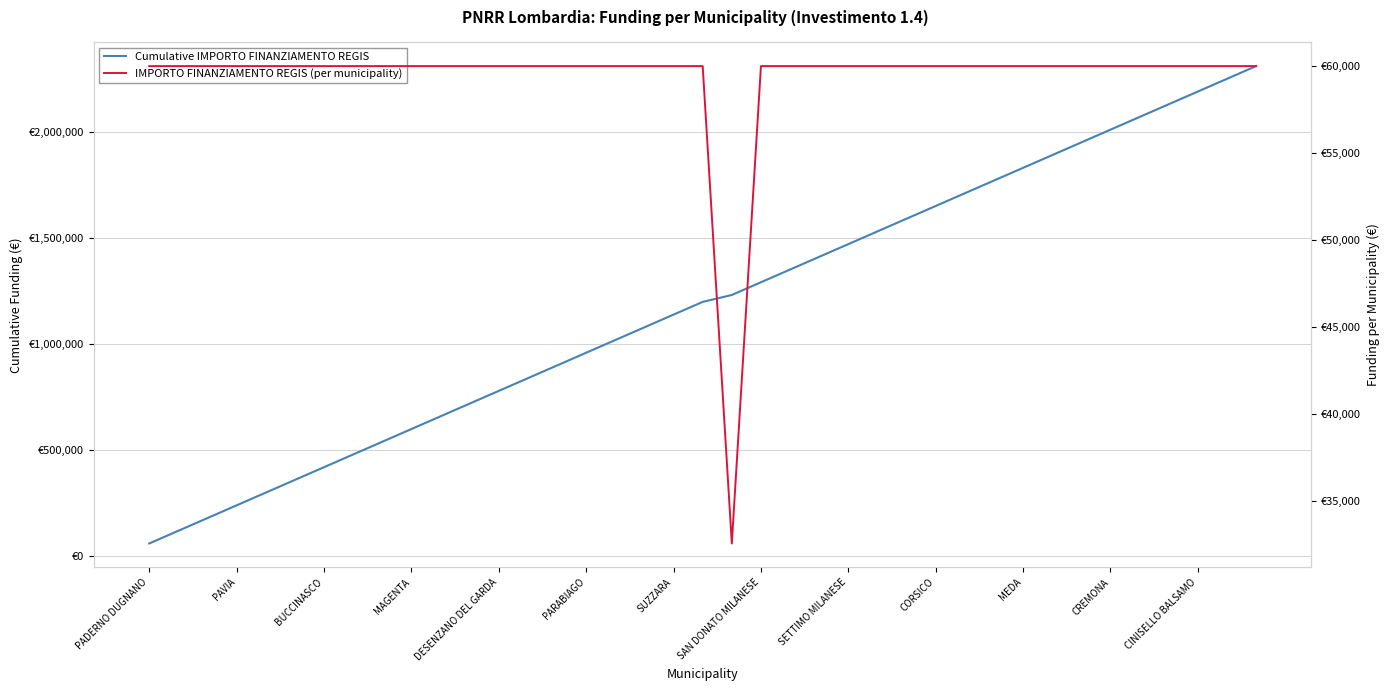

The Cumulative IMPORTO FINANZIAMENTO REGIS series shows 1891535 at 31. True or false?

True